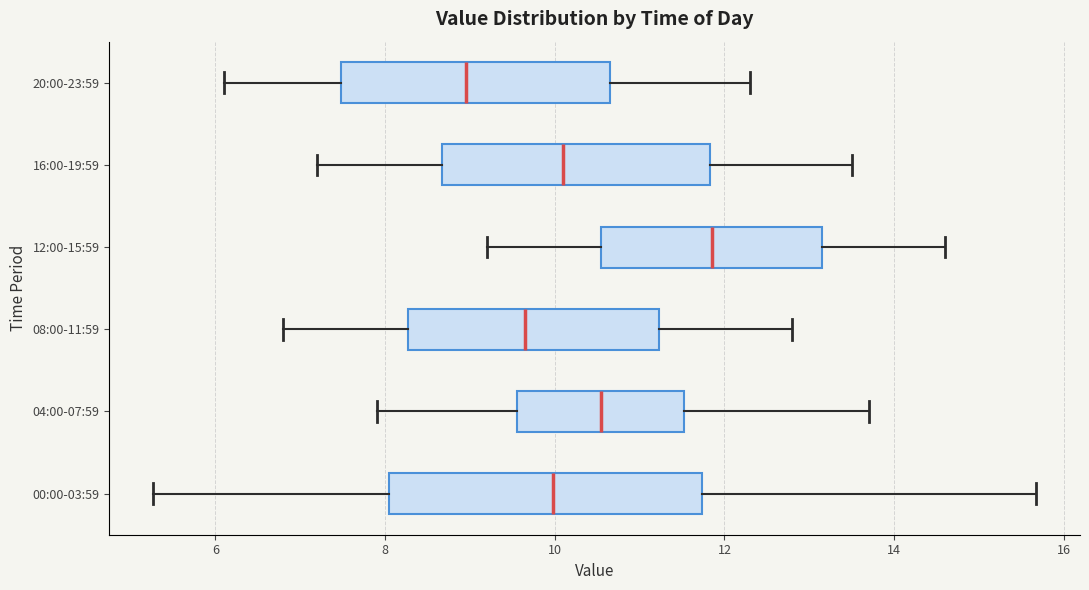

Where is the left edge of the box for 00:00-03:59 on the x-axis? The values are not printed on the chart, so give them approximately, as read against the axis.

8.0